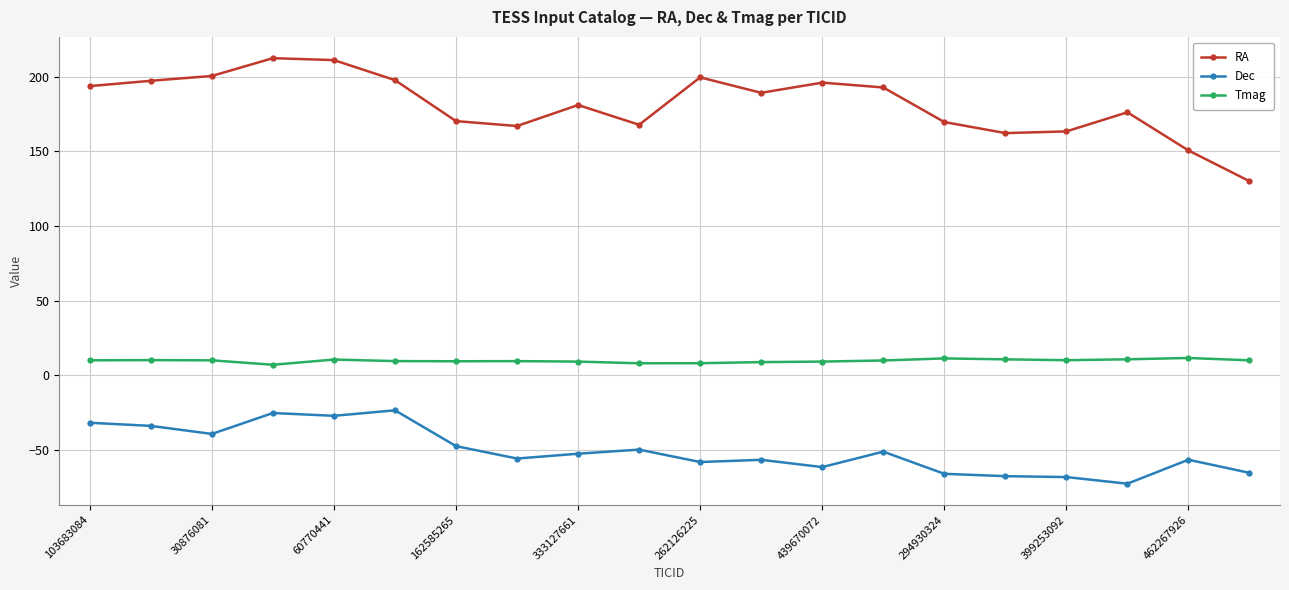

Which series has the largest total across all categories?

RA